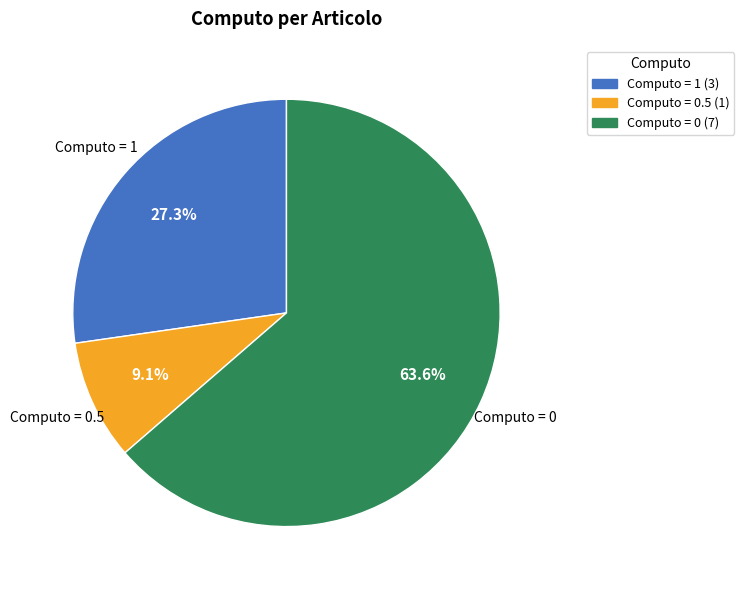

Does any single category account for the majority?

Yes